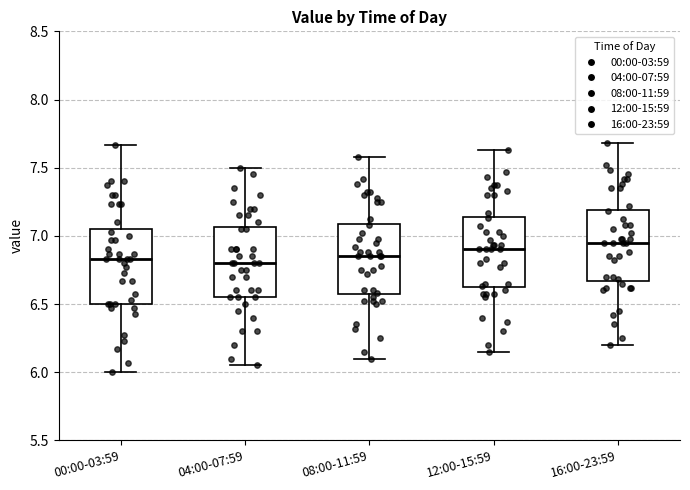

Reading left to right, read every box against the y-axis: the position of its median line, the range the box covers, and the ends of its whiskers. The values are not printed on the chart, so give them approximately, as read against the axis.

00:00-03:59: median 6.85, box 6.50 to 7.05, whiskers 6.00 to 7.65
04:00-07:59: median 6.80, box 6.55 to 7.05, whiskers 6.05 to 7.50
08:00-11:59: median 6.85, box 6.55 to 7.10, whiskers 6.10 to 7.60
12:00-15:59: median 6.90, box 6.60 to 7.15, whiskers 6.15 to 7.65
16:00-23:59: median 6.95, box 6.65 to 7.20, whiskers 6.20 to 7.70